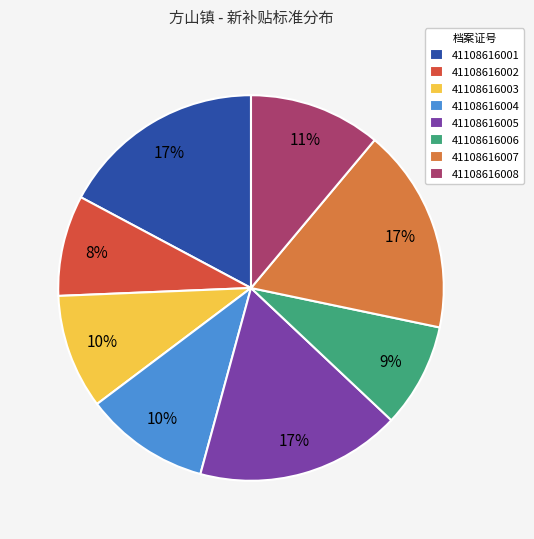

Does 41108616004 account for over 50% of the chart?

No